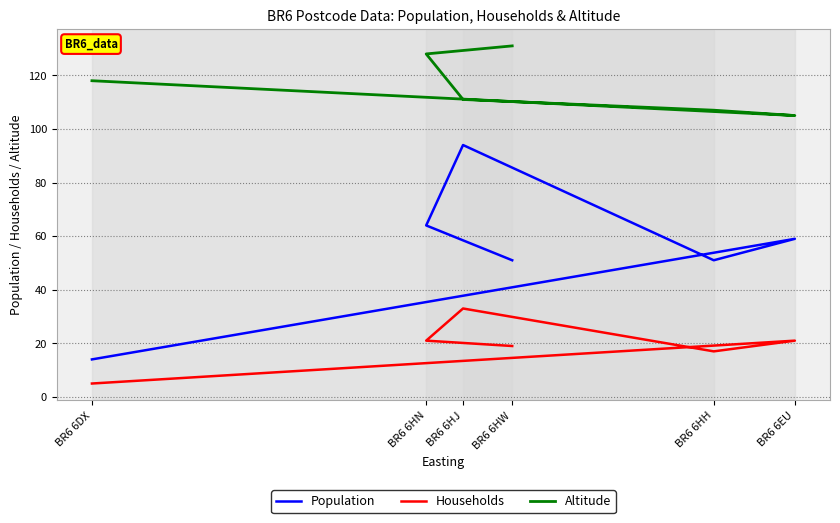

True or false: Altitude has more than 2 points higher than both neighbors.

False